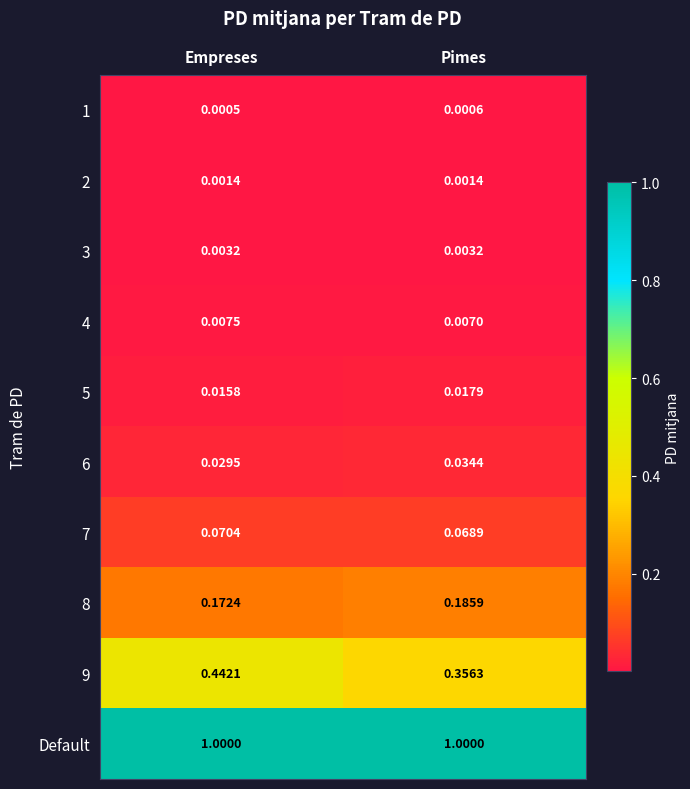

At which label does 6 reach its minimum?

Empreses